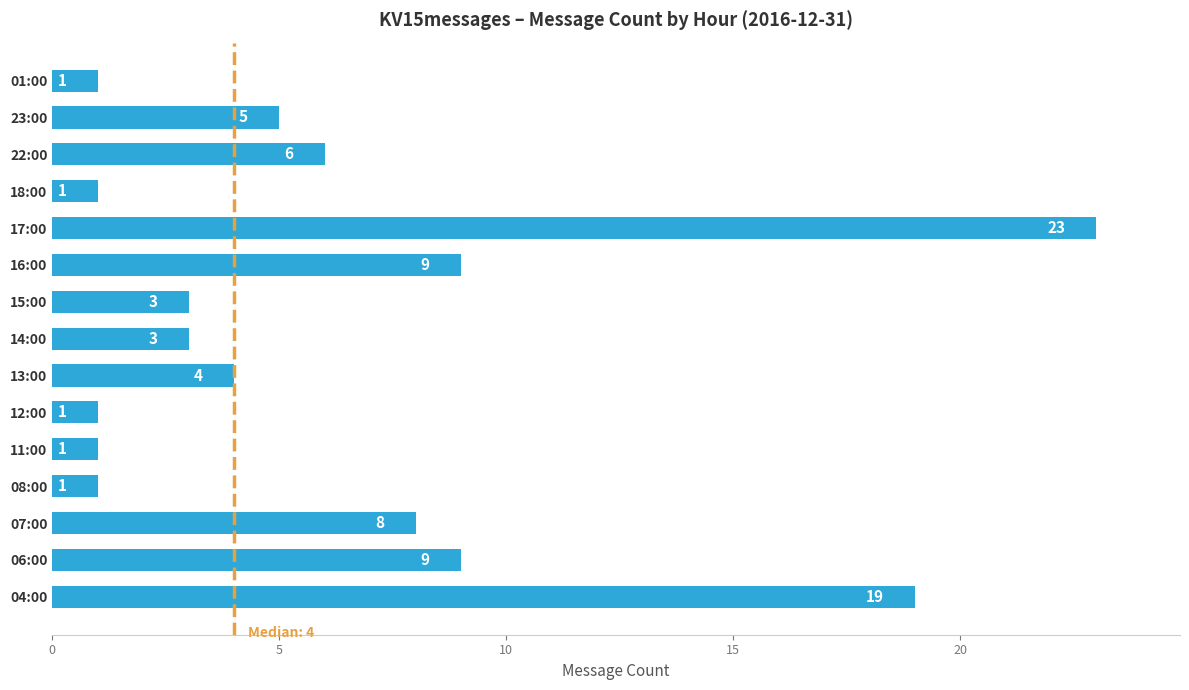

Approximately how many times larger is the value at 08:00 compared to 14:00?

0.3